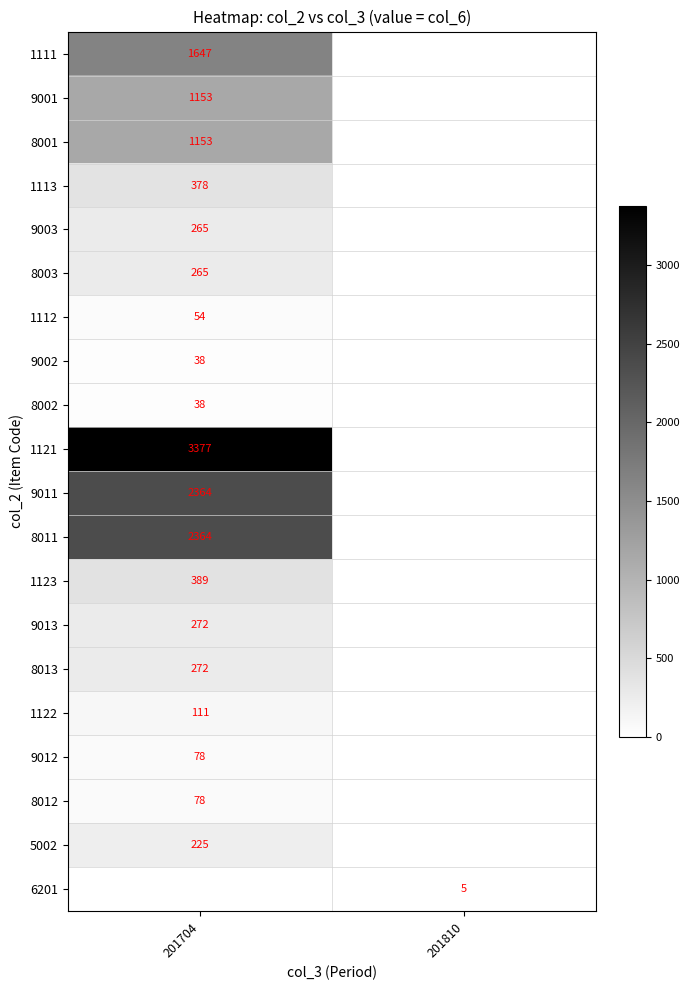

Is the value of 1123 at 201704 greater than the value of 9001 at 201704?

No